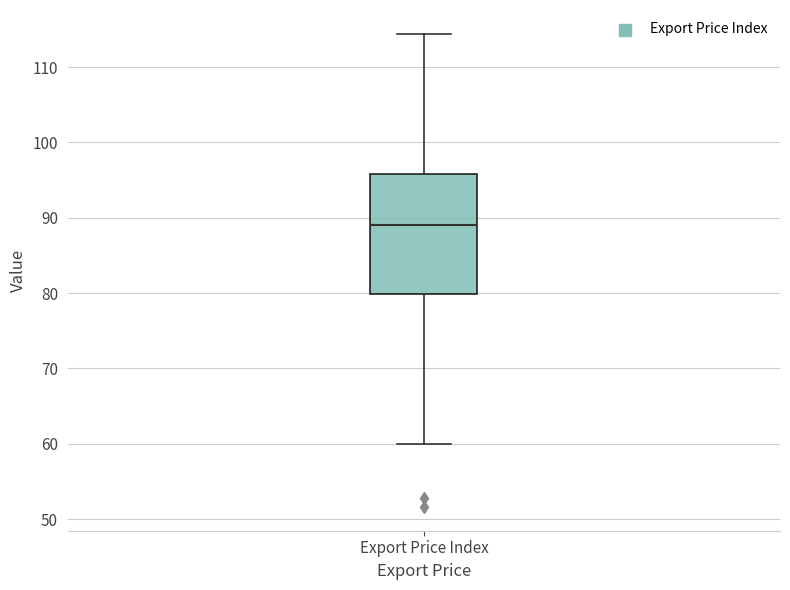

Where does the lower whisker of the box for Export Price Index end on the y-axis? The values are not printed on the chart, so give them approximately, as read against the axis.

60